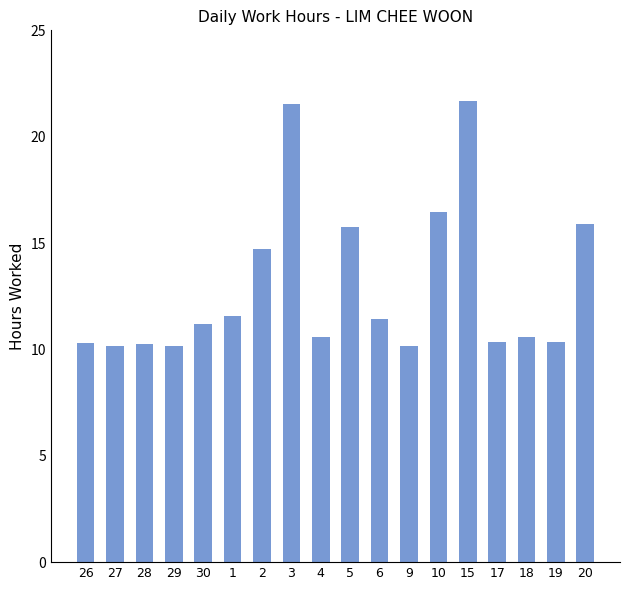

What is the smallest value displayed?

10.2